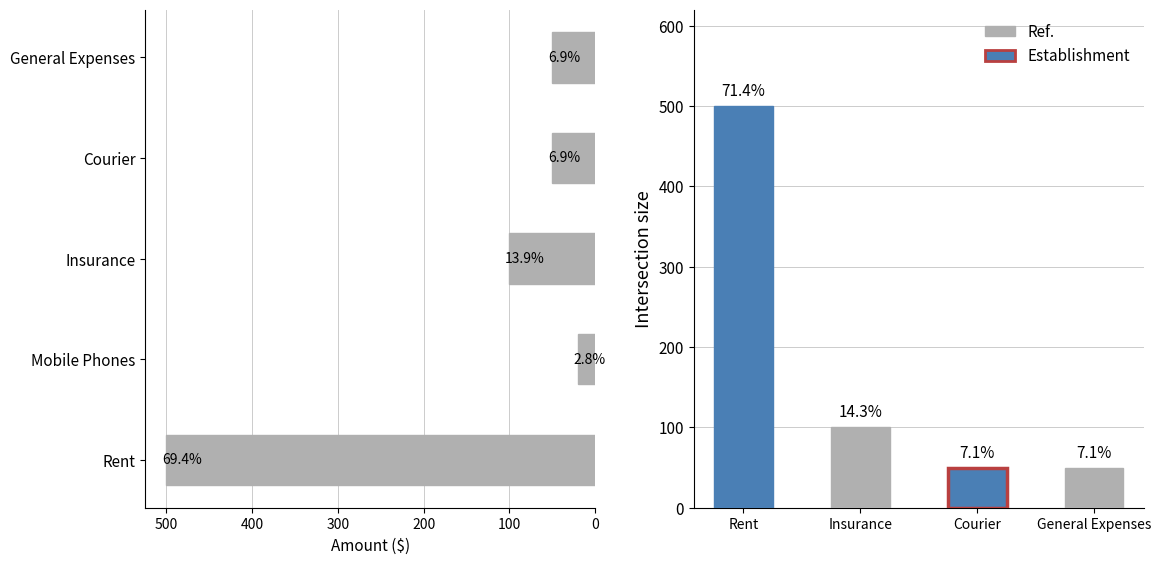

The chart shows a value of 50 at General Expenses. True or false?

True